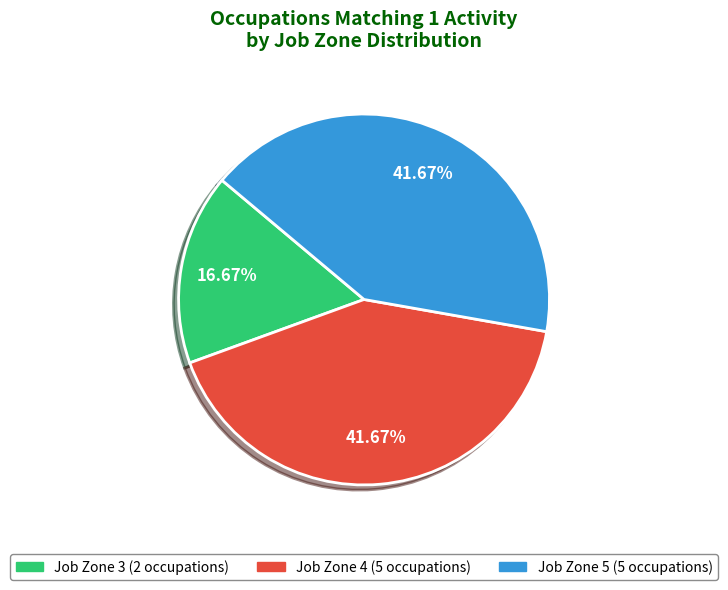

How many segments does this pie chart have?

3